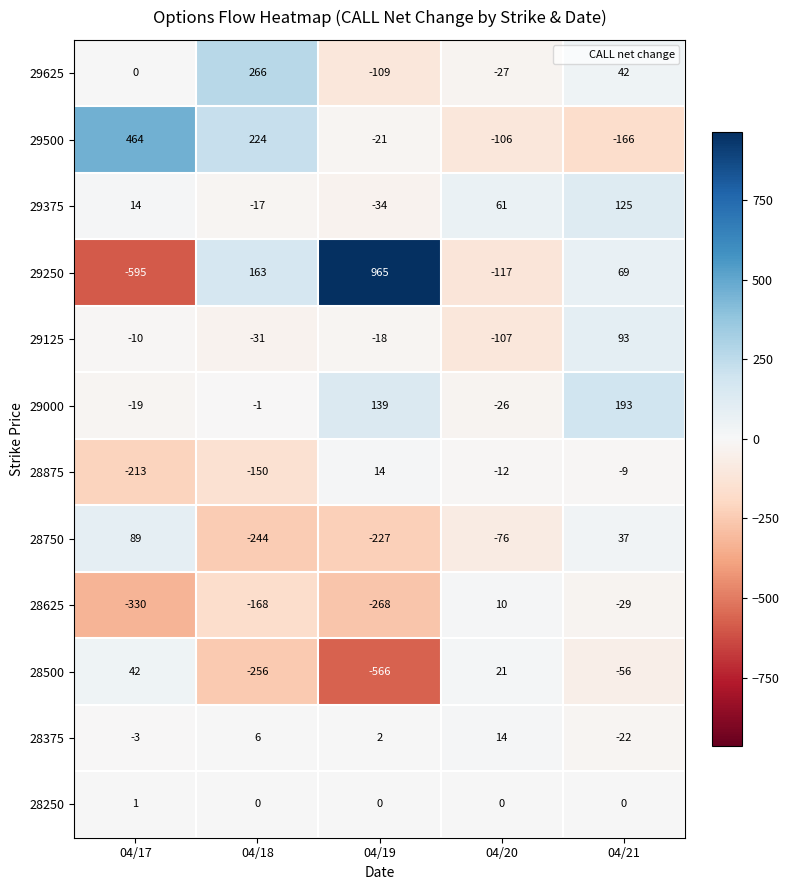

At which category is the sum across all series the highest?

04/21